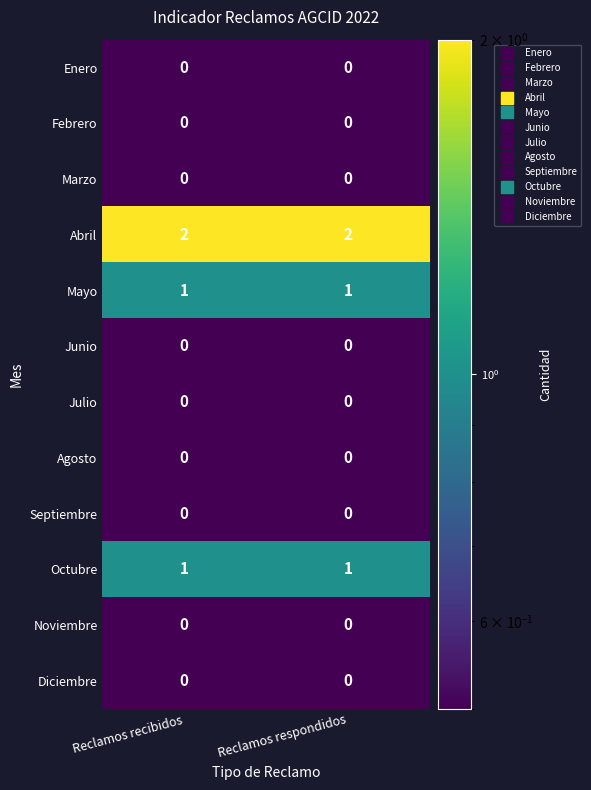

Reading left to right, transcribe all the data shown in this chart.

Enero: Reclamos recibidos=0	Reclamos respondidos=0
Febrero: Reclamos recibidos=0	Reclamos respondidos=0
Marzo: Reclamos recibidos=0	Reclamos respondidos=0
Abril: Reclamos recibidos=2	Reclamos respondidos=2
Mayo: Reclamos recibidos=1	Reclamos respondidos=1
Junio: Reclamos recibidos=0	Reclamos respondidos=0
Julio: Reclamos recibidos=0	Reclamos respondidos=0
Agosto: Reclamos recibidos=0	Reclamos respondidos=0
Septiembre: Reclamos recibidos=0	Reclamos respondidos=0
Octubre: Reclamos recibidos=1	Reclamos respondidos=1
Noviembre: Reclamos recibidos=0	Reclamos respondidos=0
Diciembre: Reclamos recibidos=0	Reclamos respondidos=0